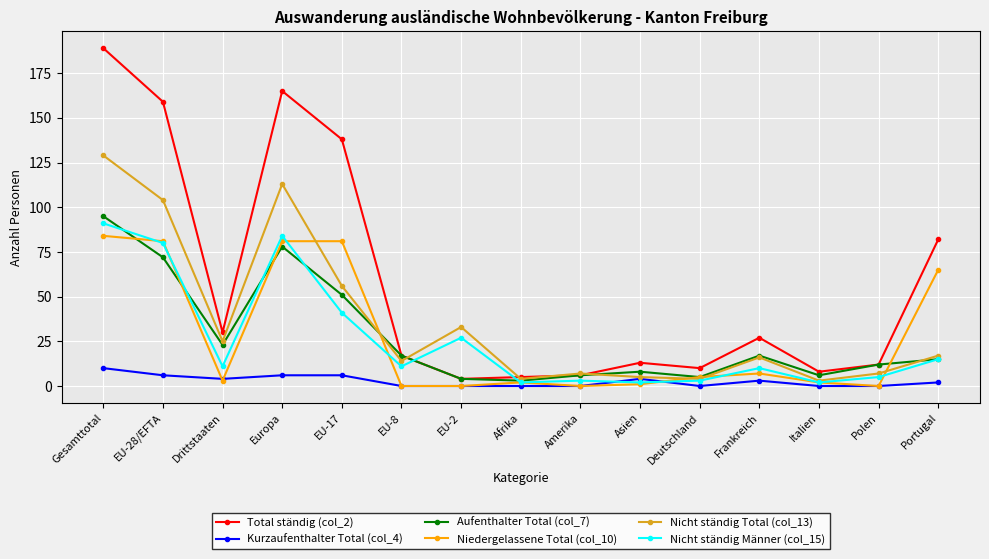

Reading right to left, transcribe all the data shown in this chart.

Total ständig (col_2): 82	12	8	27	10	13	6	5	4	17	138	165	30	159	189
Kurzaufenthalter Total (col_4): 2	0	0	3	0	4	0	0	0	0	6	6	4	6	10
Aufenthalter Total (col_7): 15	12	6	17	5	8	6	3	4	17	51	78	23	72	95
Niedergelassene Total (col_10): 65	0	2	7	5	1	0	2	0	0	81	81	3	81	84
Nicht ständig Total (col_13): 17	7	3	16	4	5	7	4	33	14	56	113	25	104	129
Nicht ständig Männer (col_15): 15	5	2	10	3	2	3	2	27	11	41	84	11	80	91